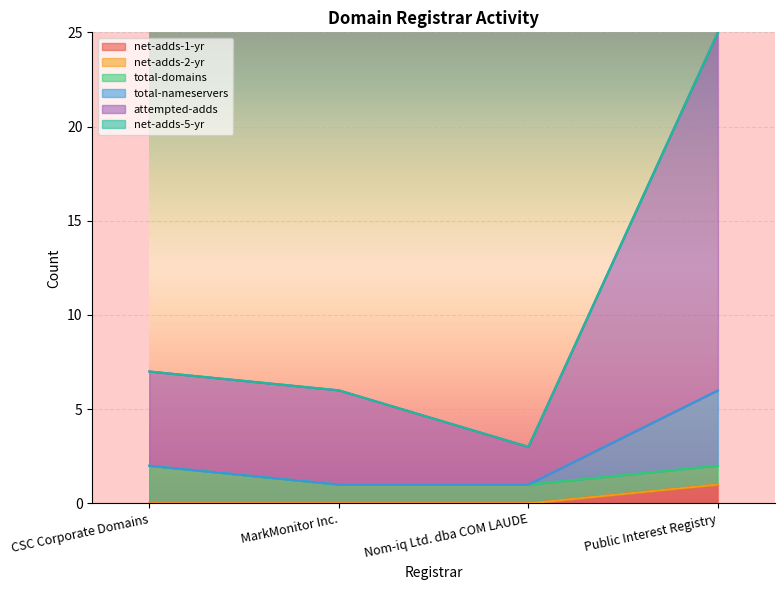

What position from the left is Nom-iq Ltd. dba COM LAUDE?

3